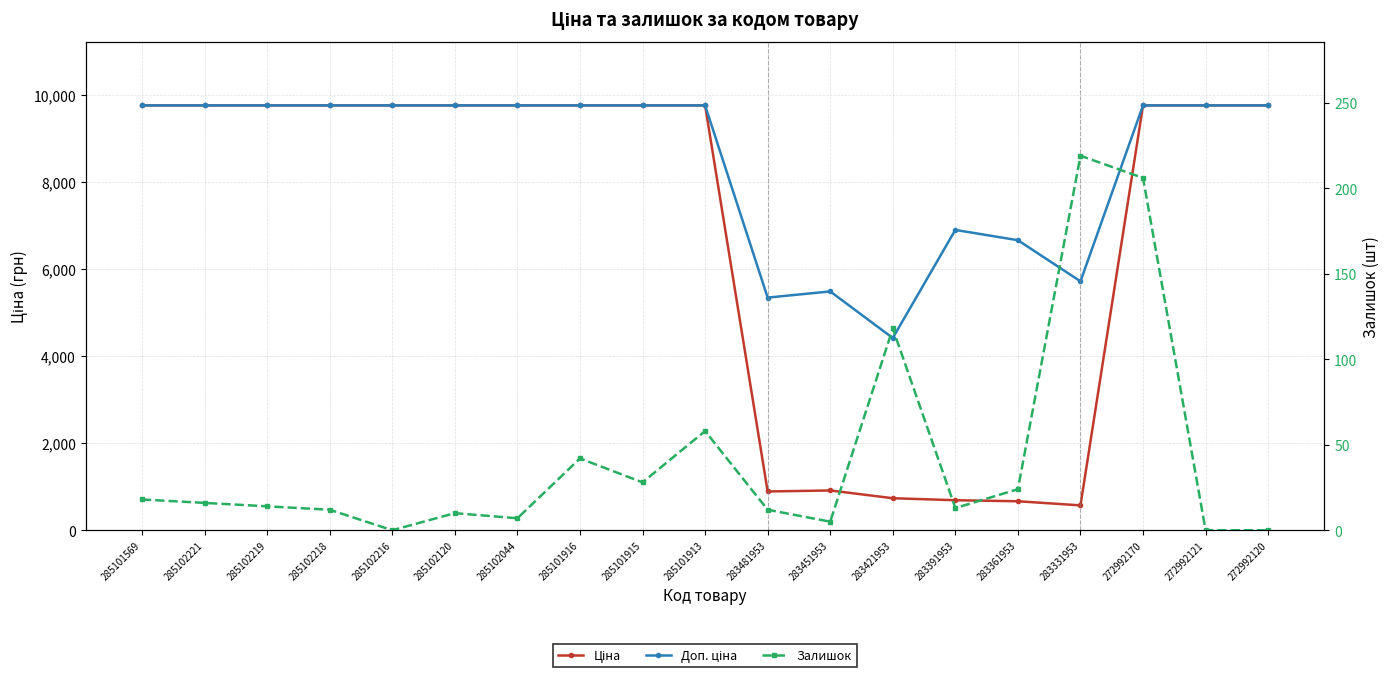

Between 285102219 and 272992170, which series saw the biggest shift?

Залишок